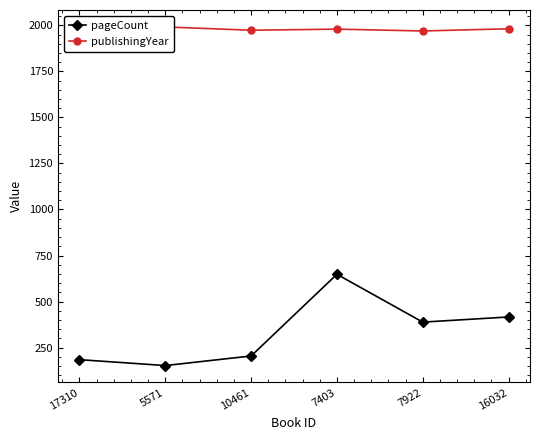

What is the spread (max minus min) of values at 16032?

1566